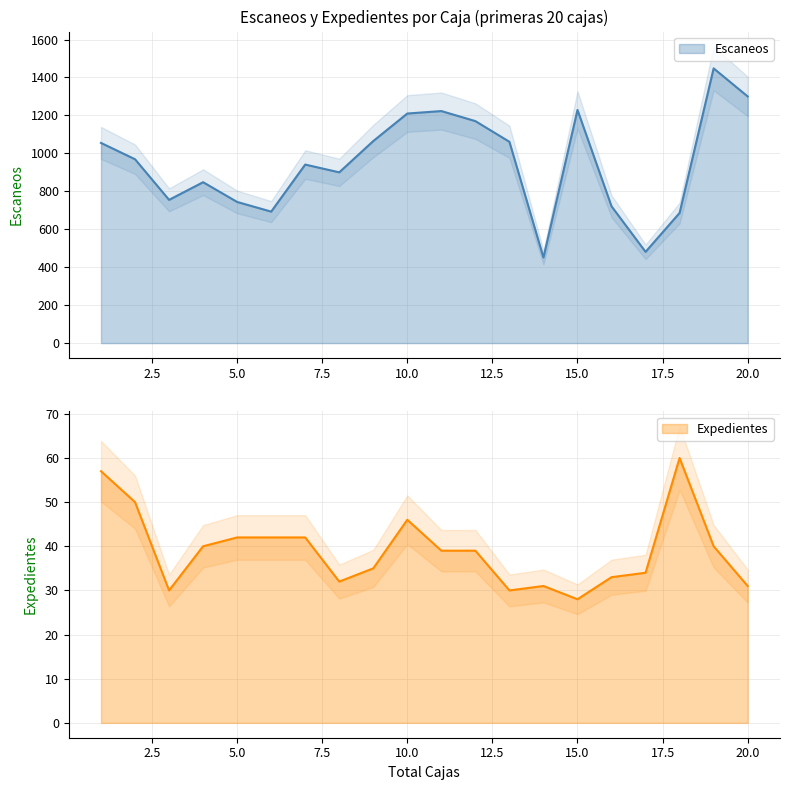

Read the Escaneos value at 6.

693